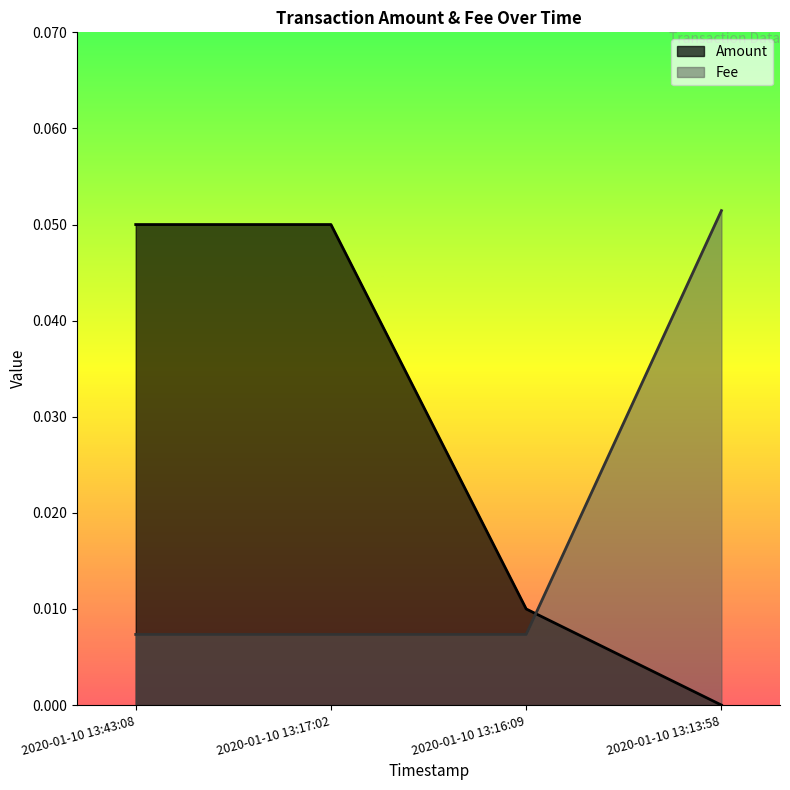

Reading left to right, list all the values displayed in this chart.

Amount: 2020-01-10 13:43:08=0.1	2020-01-10 13:17:02=0.1	2020-01-10 13:16:09=0.0	2020-01-10 13:13:58=0.0
Fee: 2020-01-10 13:43:08=0.0	2020-01-10 13:17:02=0.0	2020-01-10 13:16:09=0.0	2020-01-10 13:13:58=0.1